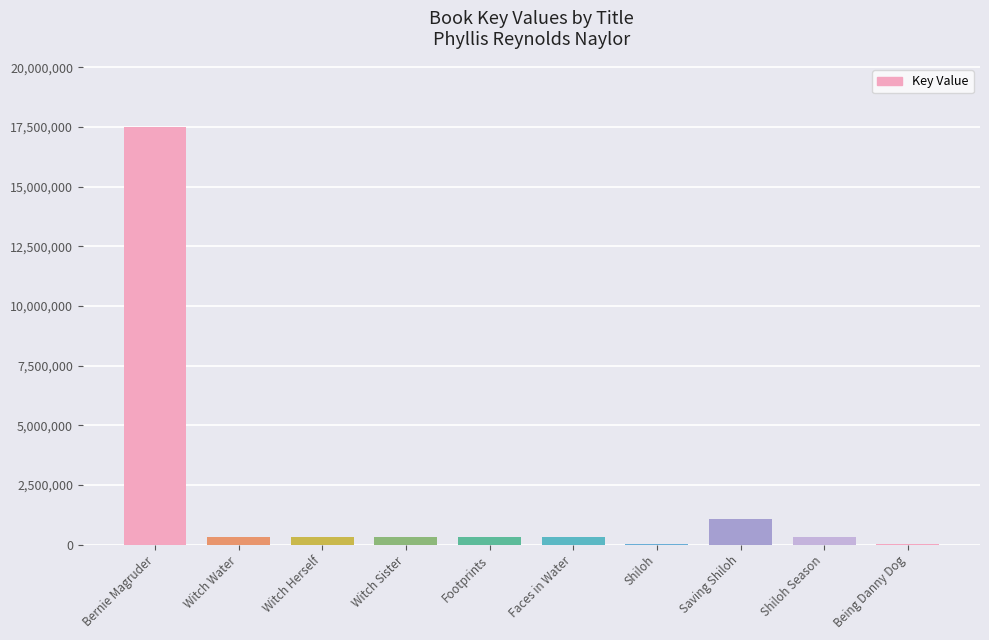

What is the maximum value shown in the chart?

17507351